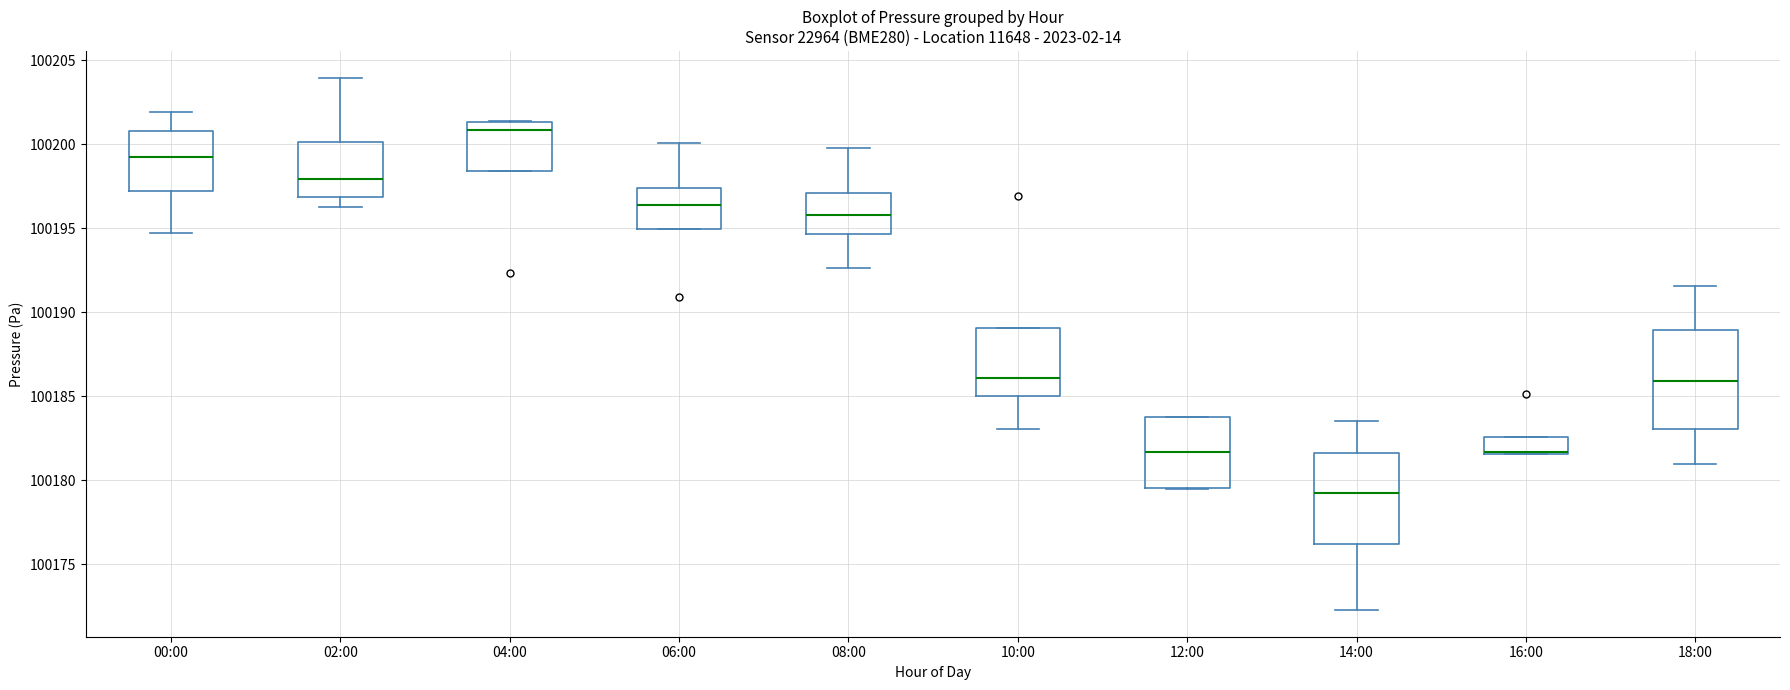

Where is the upper edge of the box for 18:00 on the y-axis? The values are not printed on the chart, so give them approximately, as read against the axis.

100189.0